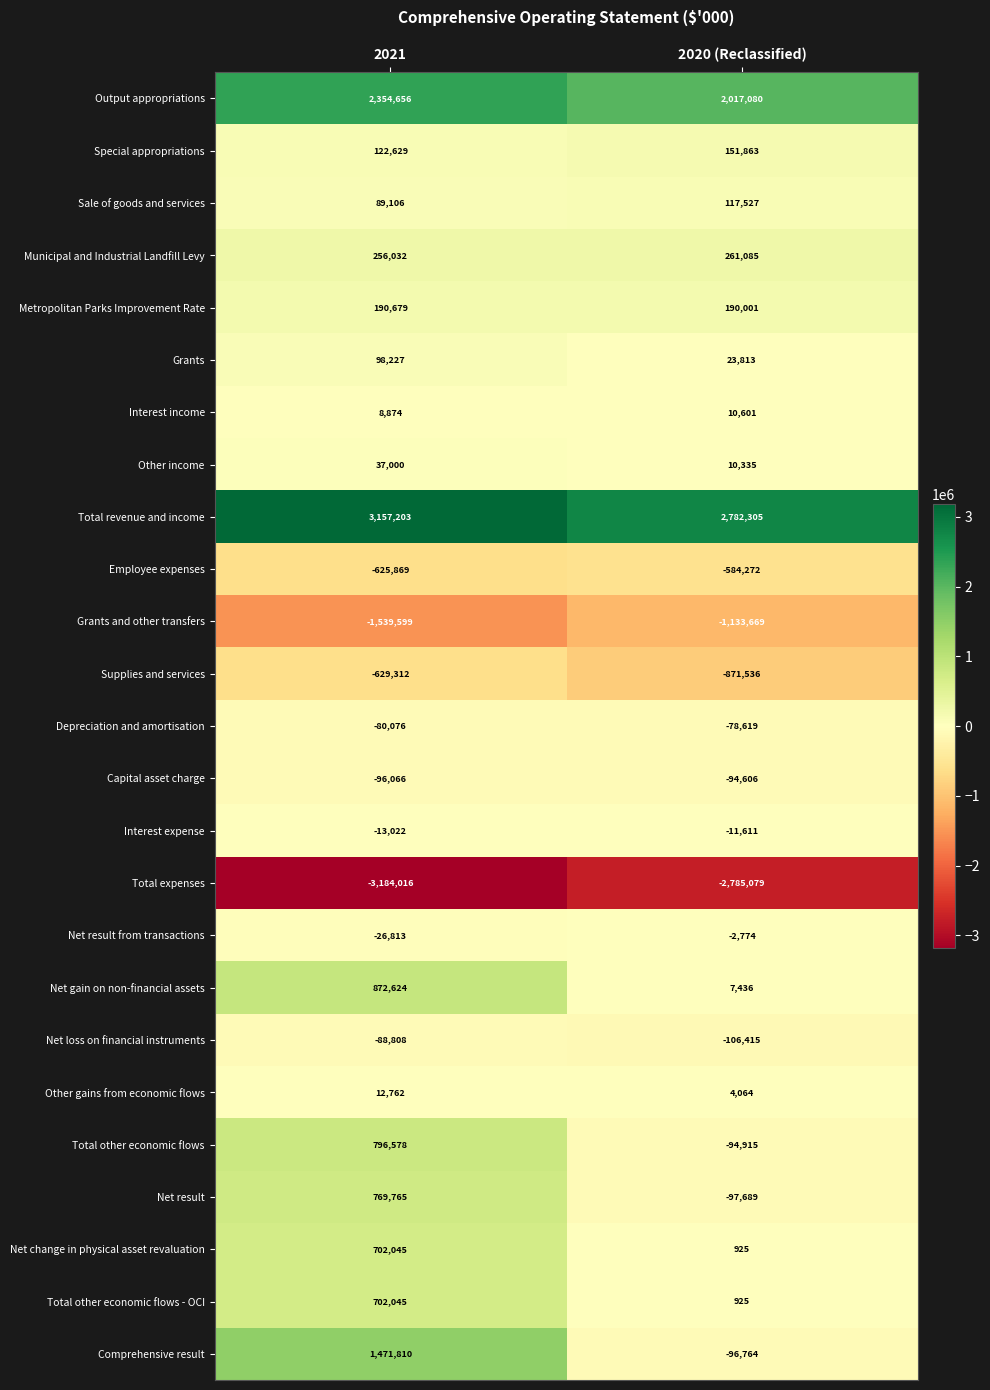

What is the sum of the Total expenses values at 2020 (Reclassified) and 2021?

-5969095